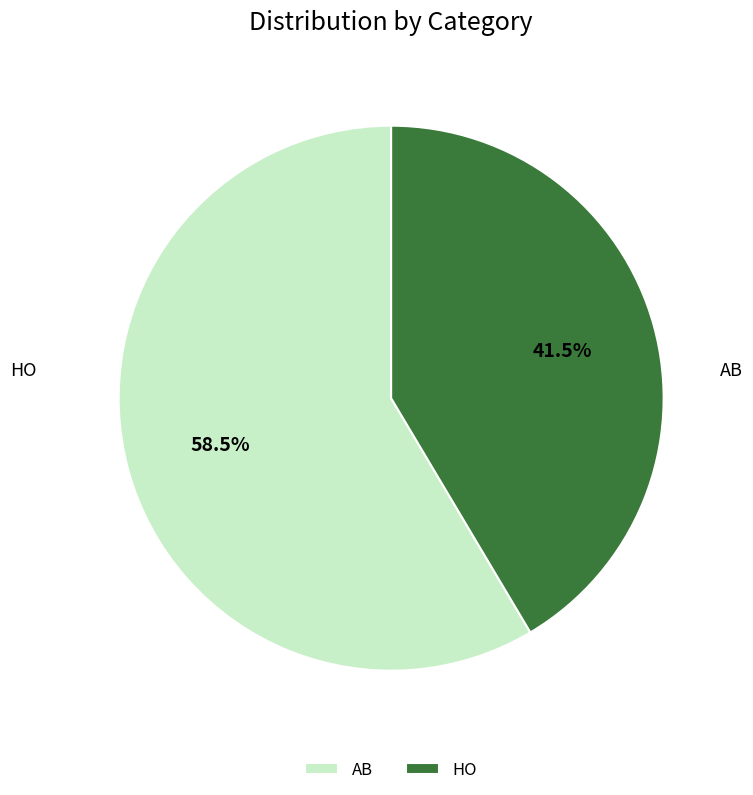

To the nearest percent, what is the combined percentage of AB and HO?

100%